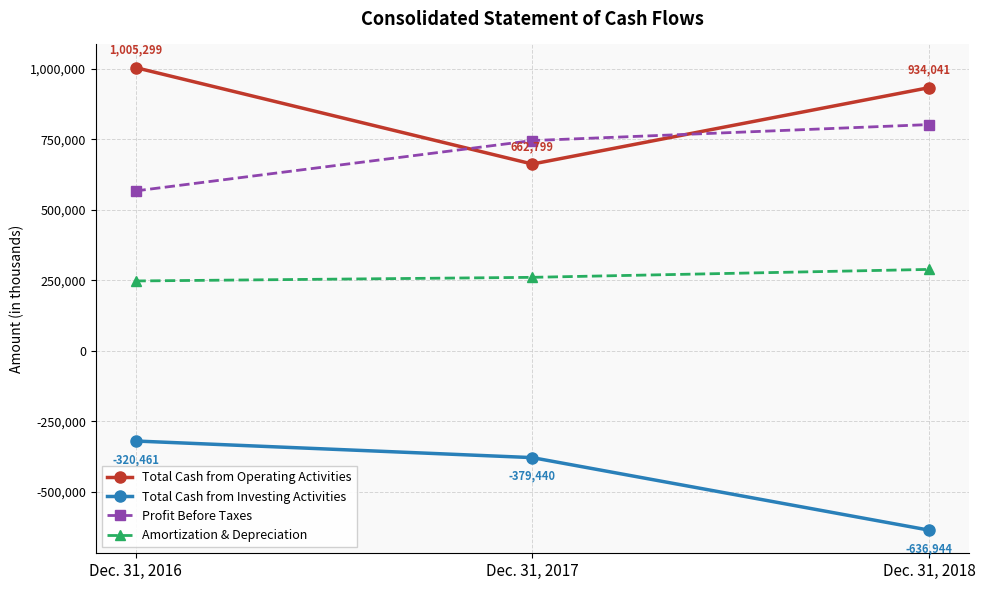

How many distinct data groups are displayed?

4